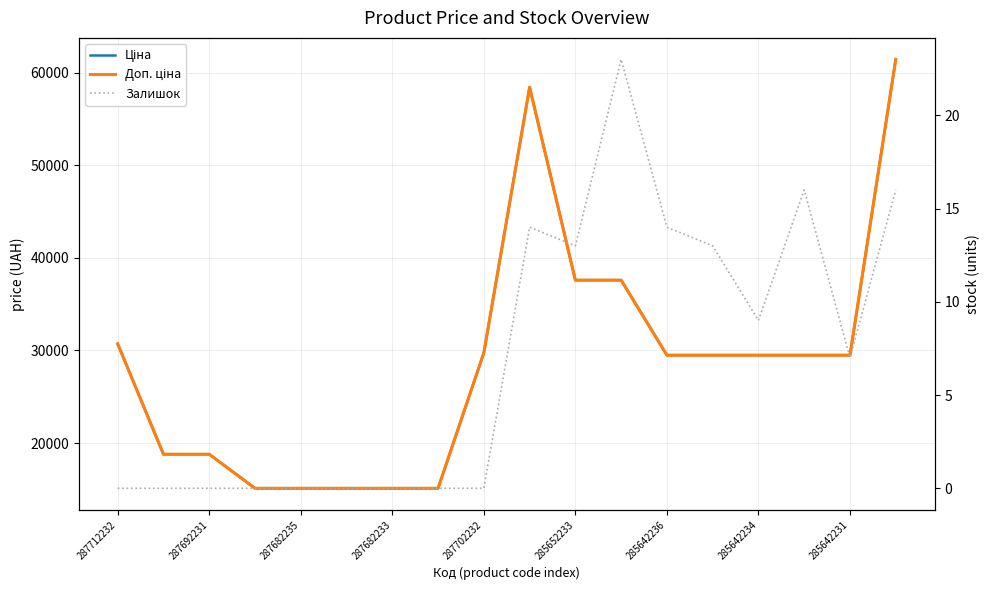

True or false: Доп. ціна and Залишок intersect in this chart.

False